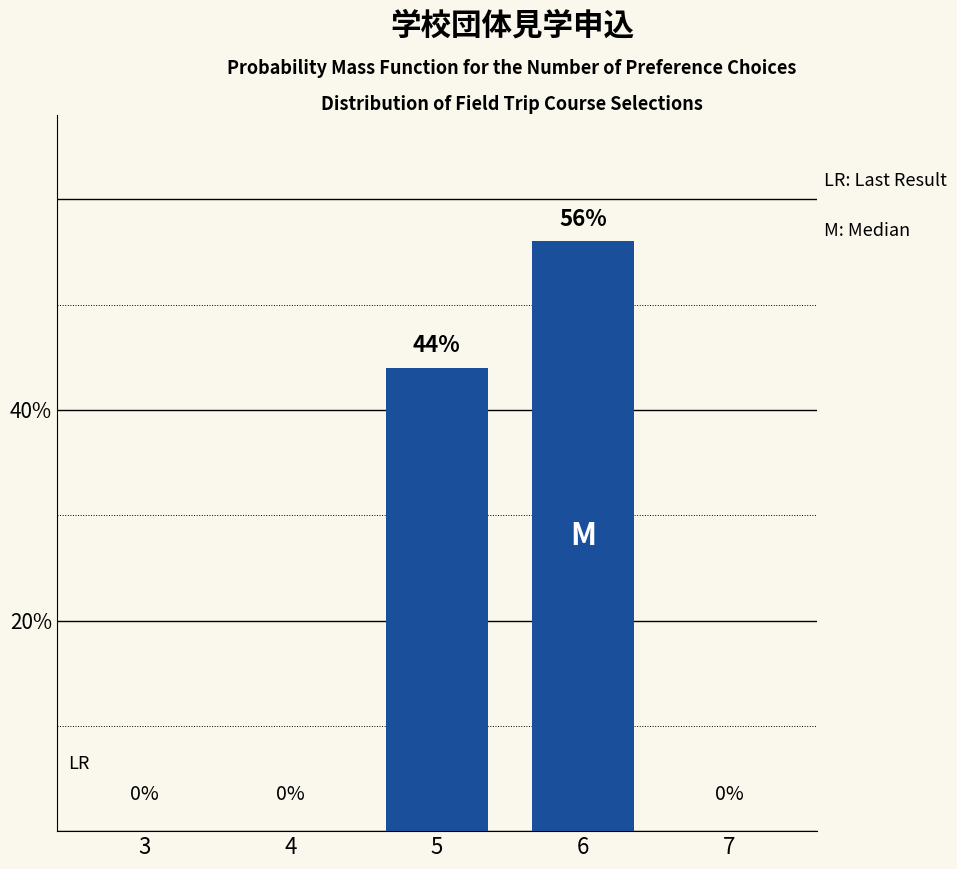

Reading left to right, list all the values displayed in this chart.

3=0	4=0	5=44	6=56	7=0